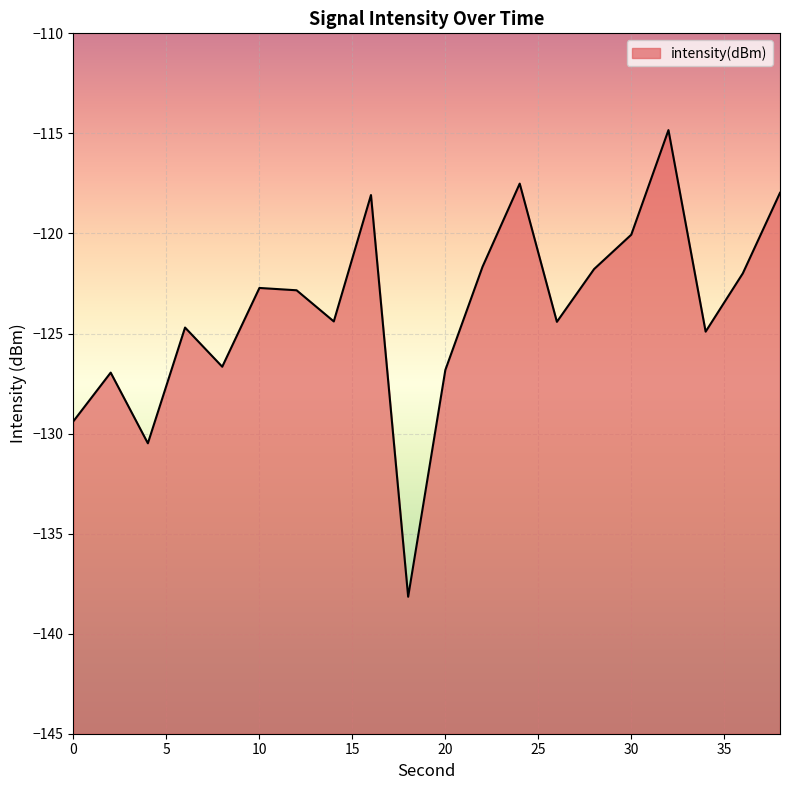

What is the approximate value at 12?

-122.8